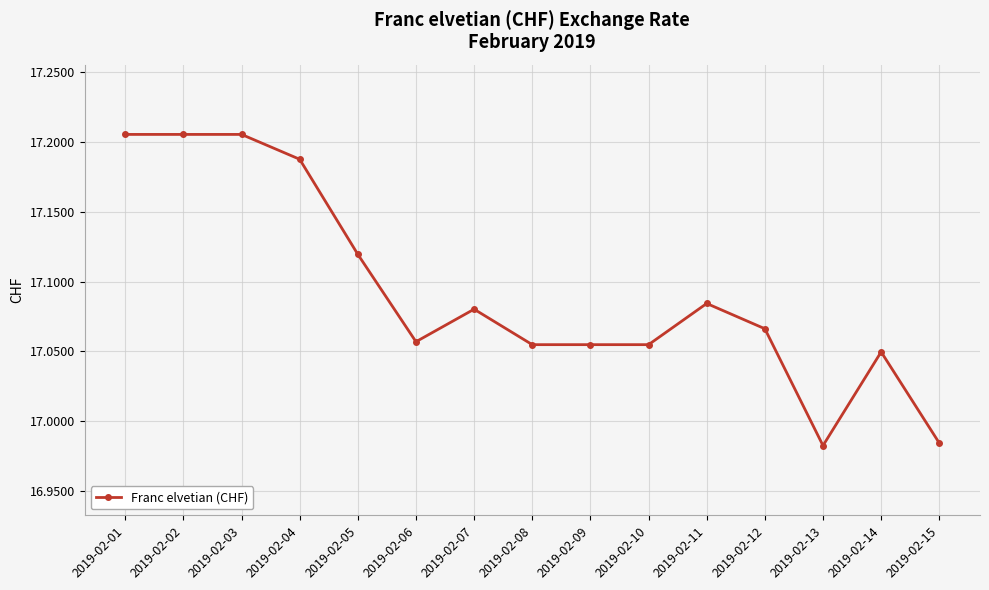

What is the difference between the maximum and second lowest values?

0.2